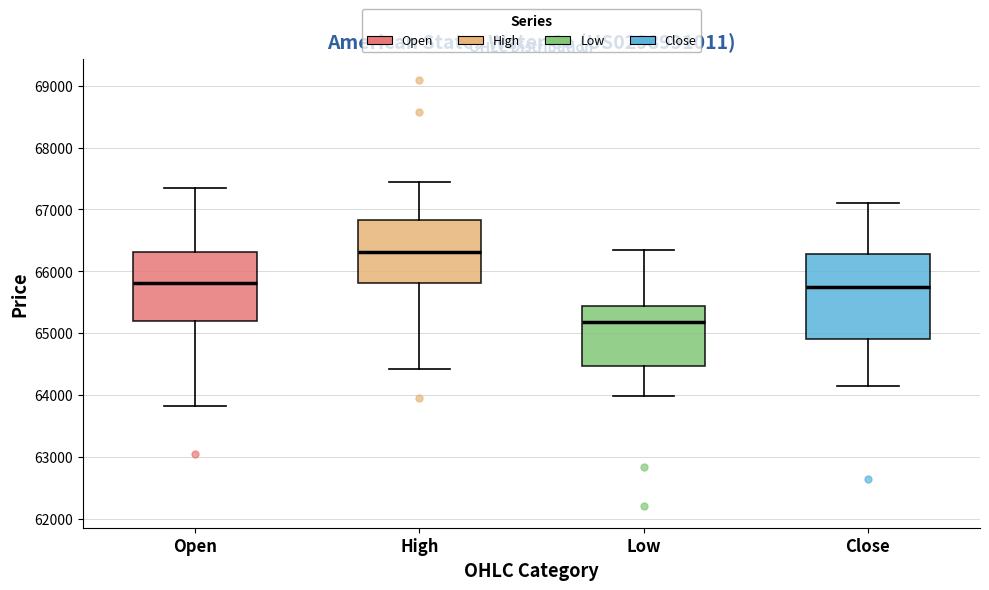

Which box's median line is the lowest?

Low